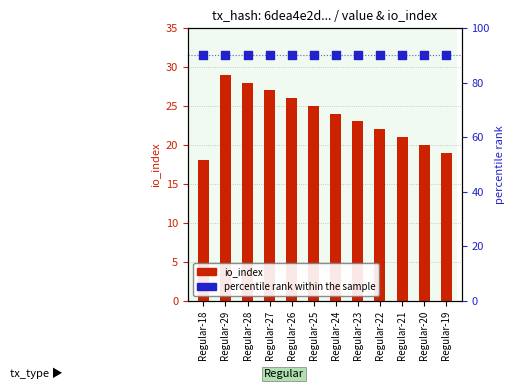

Which series has the largest Y range (max minus min)?

io_index